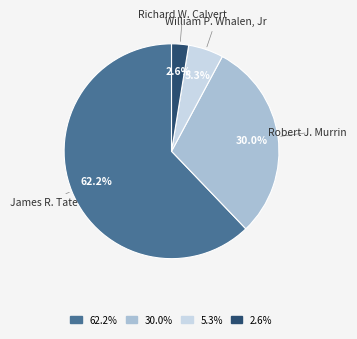

Is it true that James R. Tate is 71% of the pie?

False